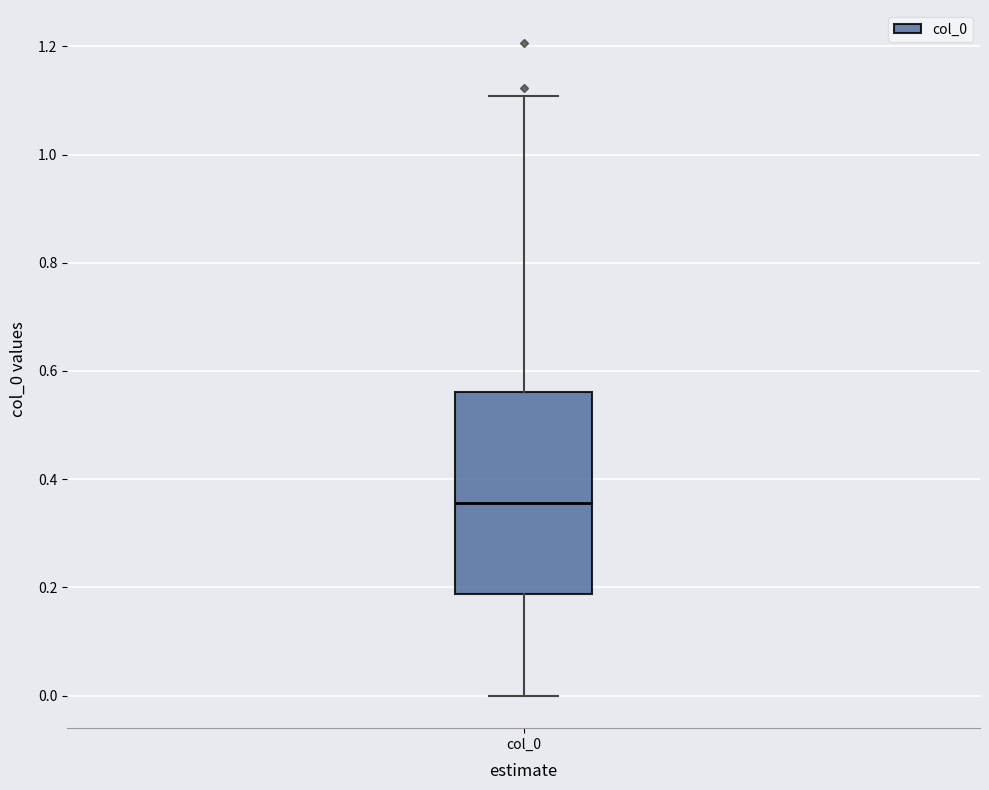

Transcribe this box plot: give where the median line is, the range the box spans, and where the two whiskers end, as read against the y-axis. The values are not printed on the chart, so give them approximately, as read against the axis.

median 0.36, box 0.18 to 0.56, whiskers 0.00 to 1.10